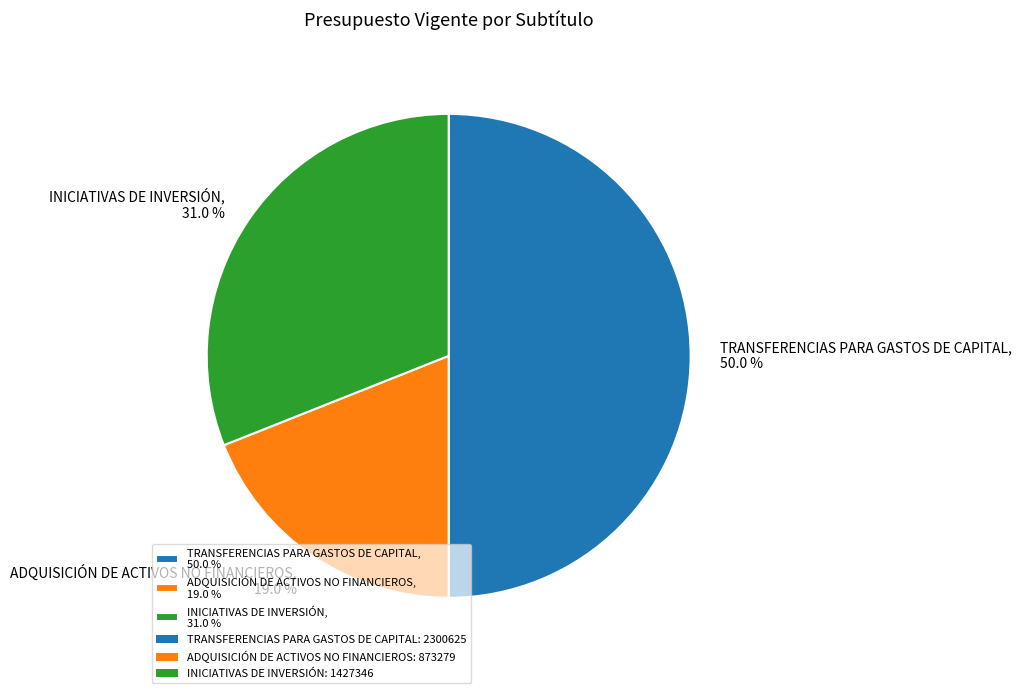

Between INICIATIVAS DE INVERSIÓN, 31.0 % and ADQUISICIÓN DE ACTIVOS NO FINANCIEROS, 19.0 %, which is larger?

INICIATIVAS DE INVERSIÓN, 31.0 %